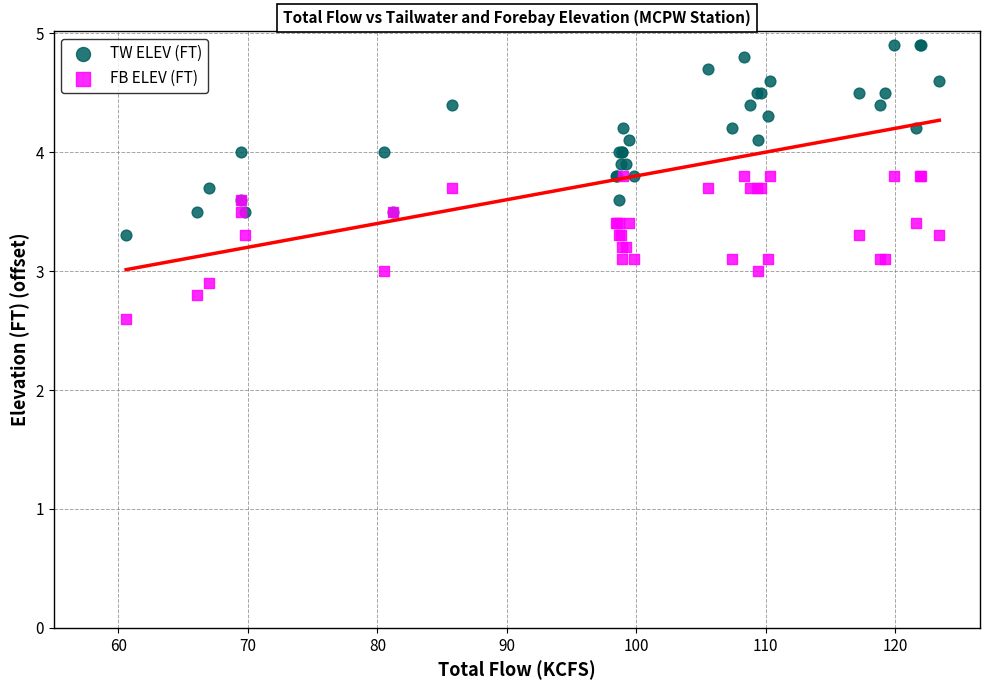

Which series reaches the maximum Y coordinate?

TW ELEV (FT)